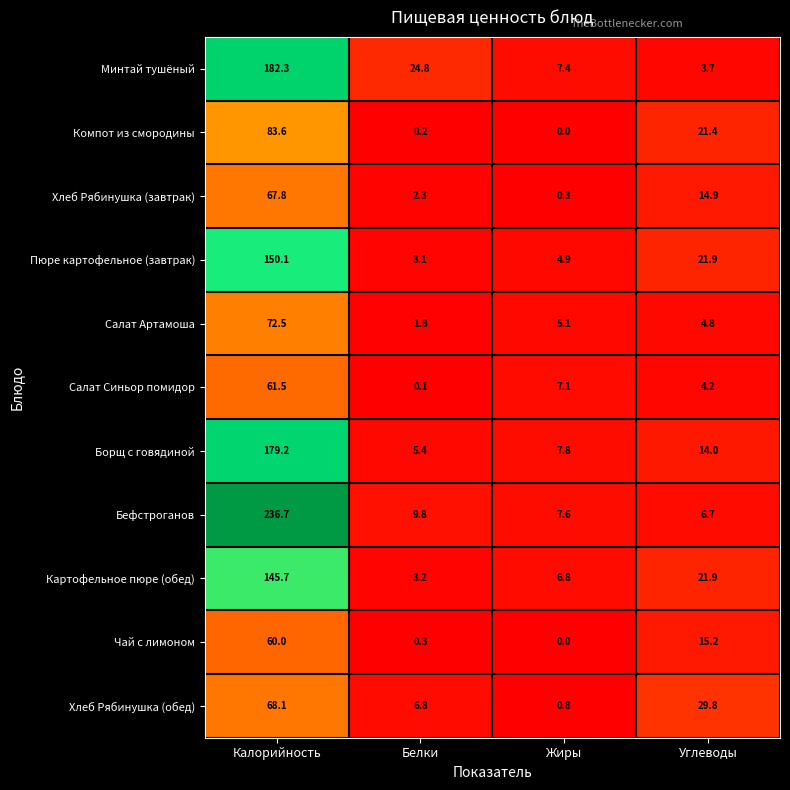

What is the maximum value shown in the chart?

236.7